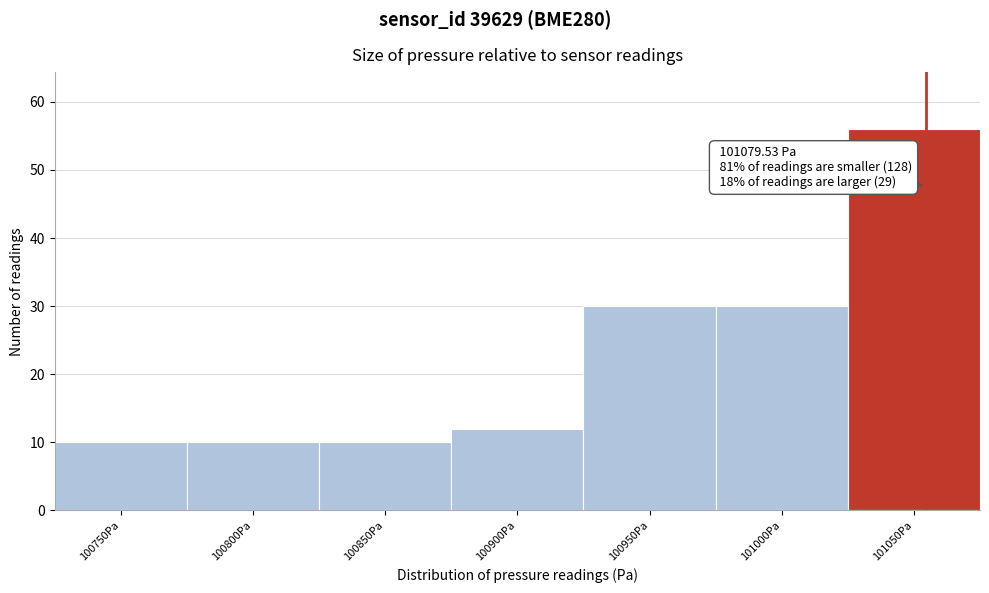

Reading left to right, transcribe all the data shown in this chart.

10	10	10	12	30	30	56